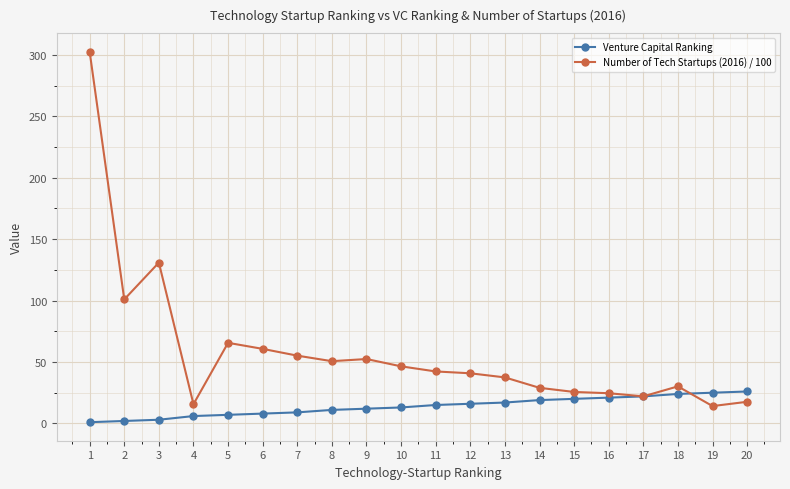

How many data points in Number of Tech Startups (2016) / 100 are less than 42?

10